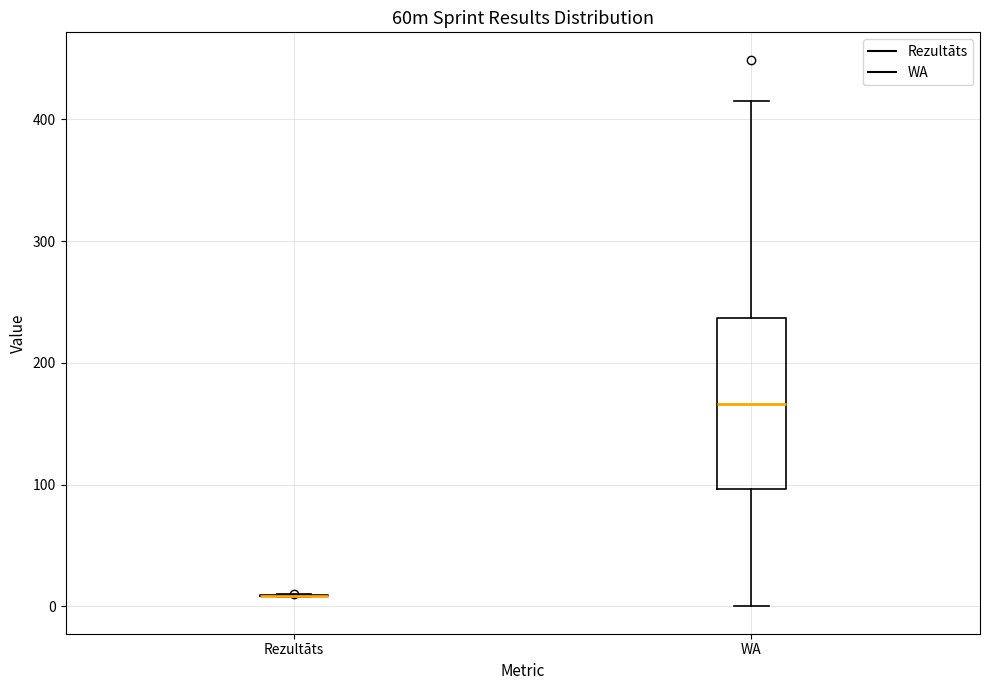

Reading left to right, read every box against the y-axis: the position of its median line, the range the box covers, and the ends of its whiskers. The values are not printed on the chart, so give them approximately, as read against the axis.

Rezultāts: box collapsed to a line at 10, whiskers 10 to 10
WA: median 170, box 100 to 240, whiskers 0 to 420